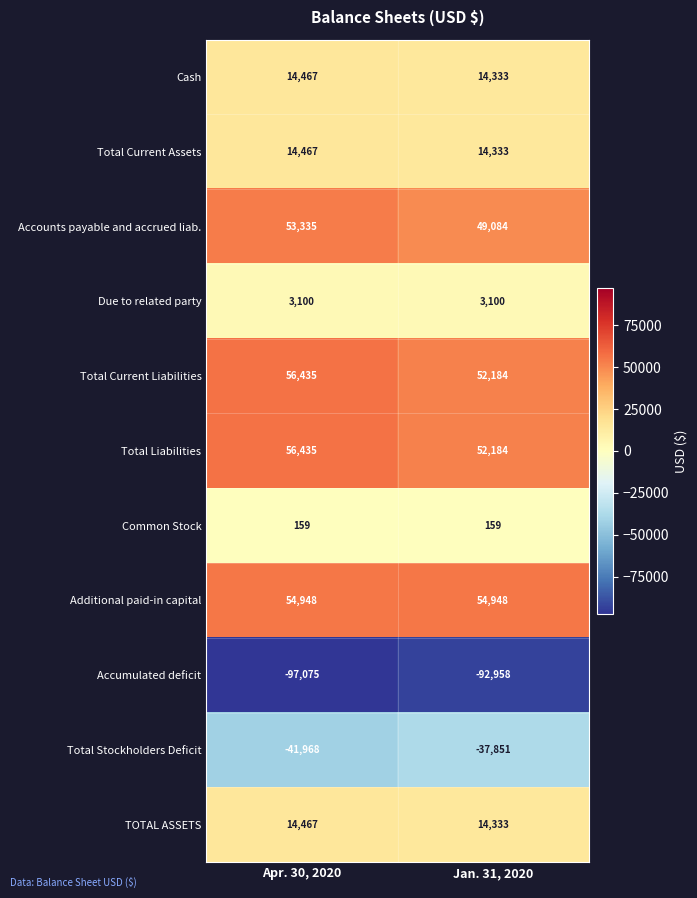

Count the number of data series in this chart.

11